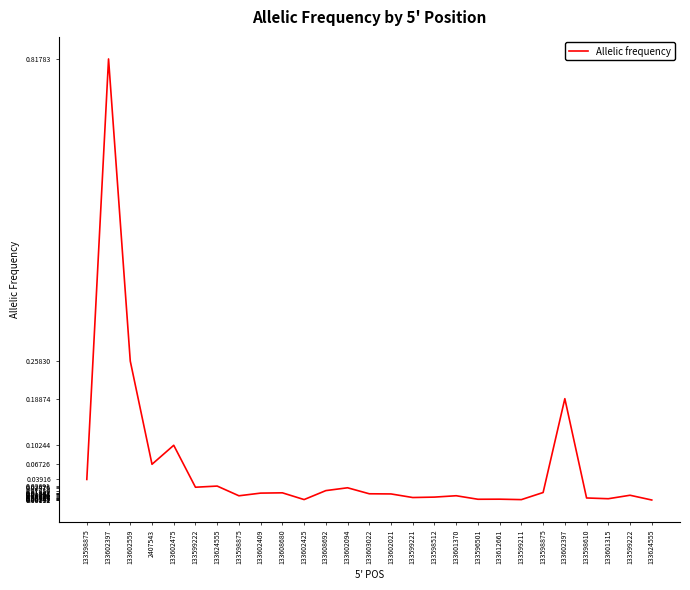

How many lines are shown in the chart?

1